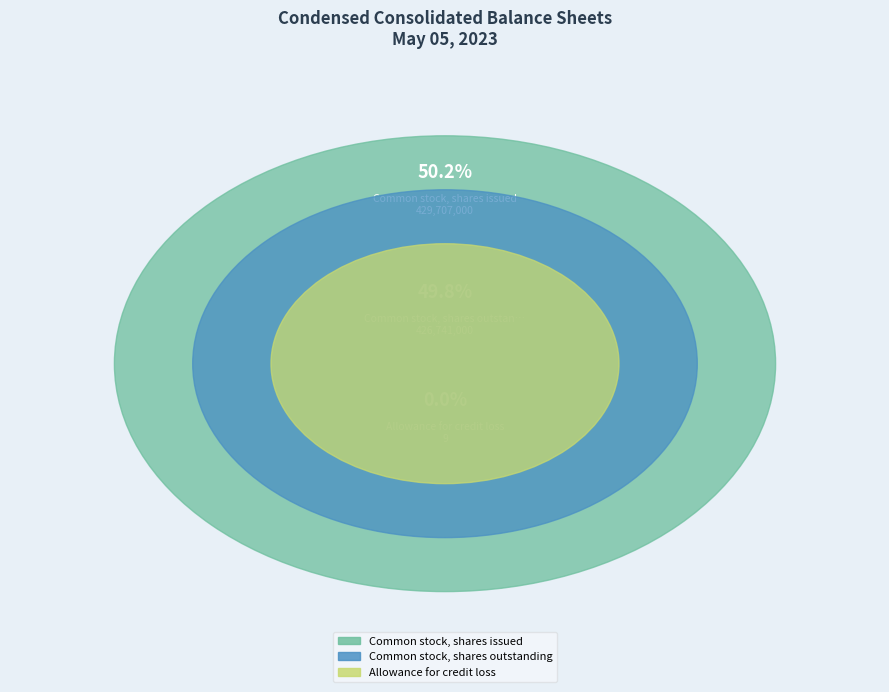

Is there any slice that represents more than half of the pie?

Yes